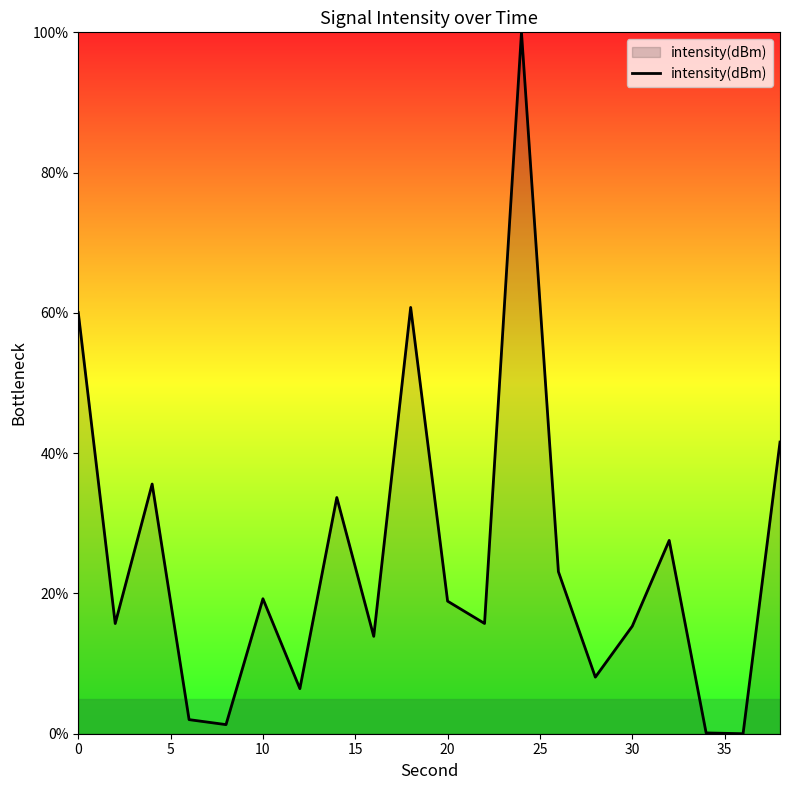

What is the maximum value shown in the chart?

100.0